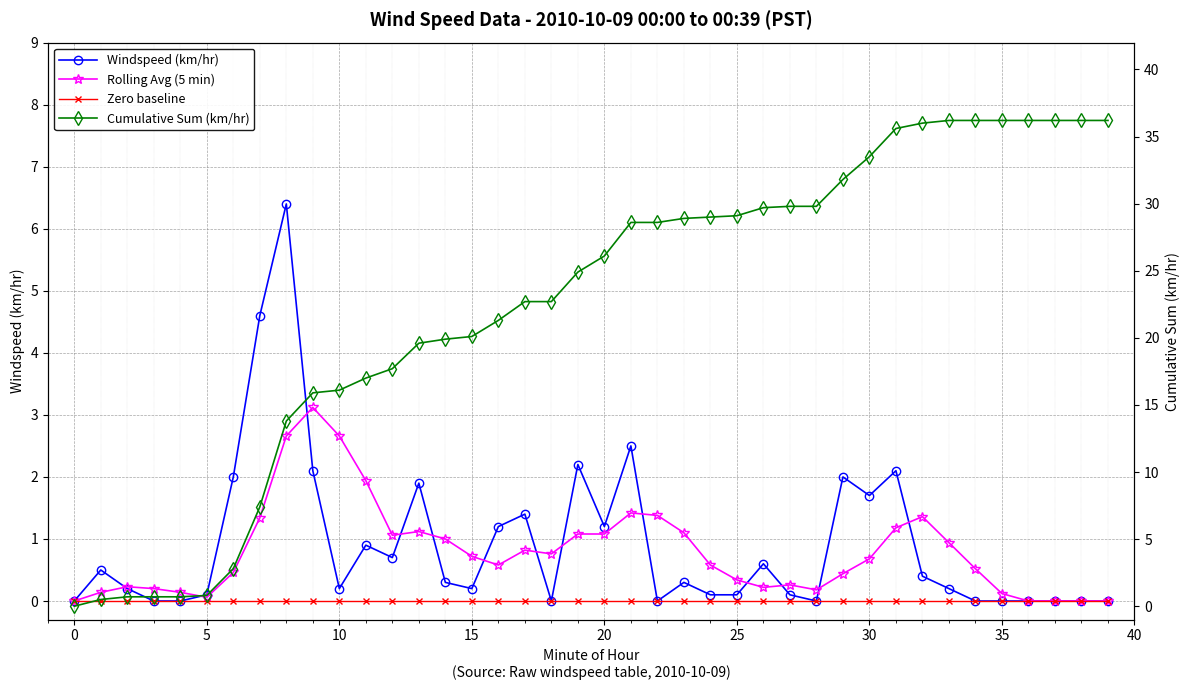

The value of Cumulative Sum (km/hr) at 38 is 36.2. True or false?

True